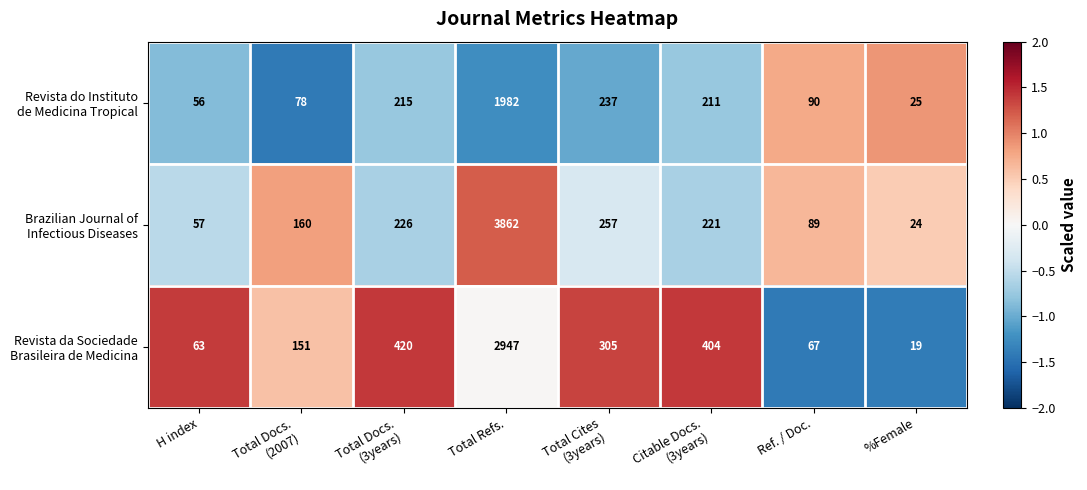

What is the minimum value shown in the chart?

19